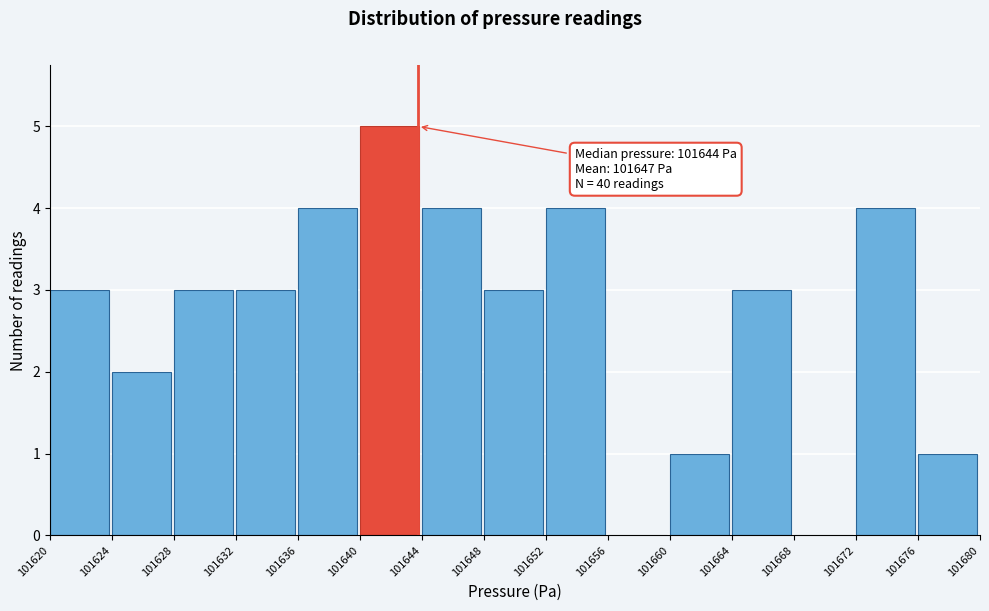

Reading left to right, transcribe all the data shown in this chart.

101620=3	101624=2	101628=3	101632=3	101636=4	101640=5	101644=4	101648=3	101652=4	101656=0	101660=1	101664=3	101668=0	101672=4	101676=1